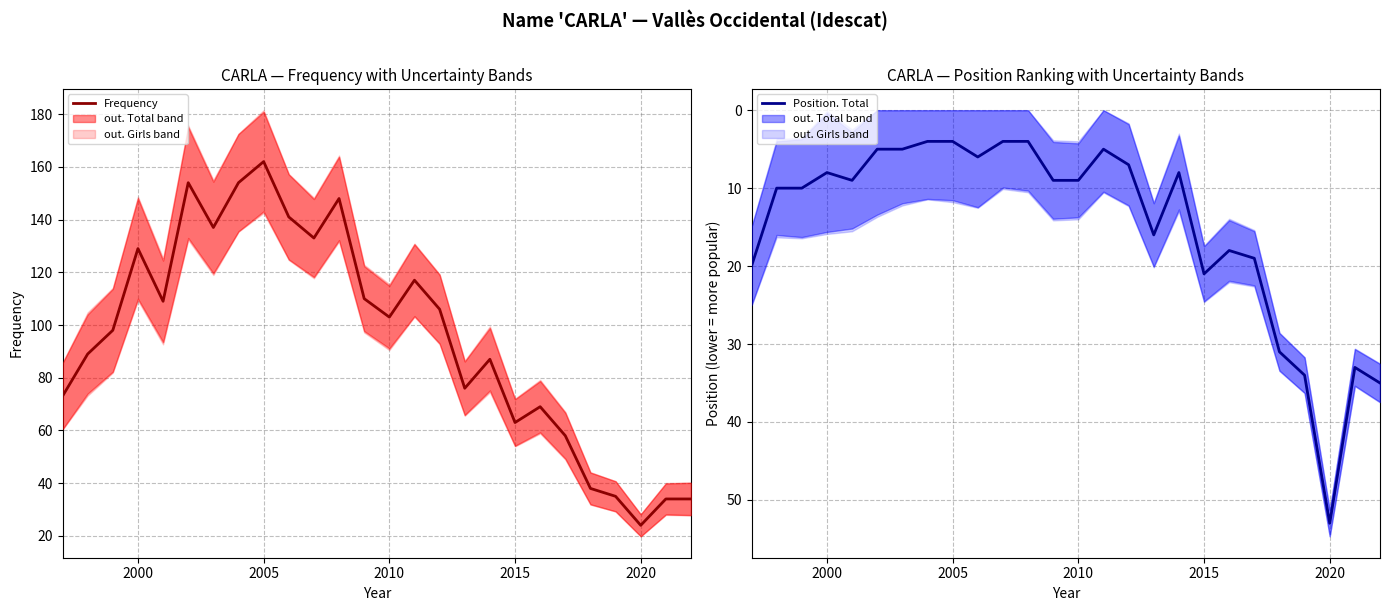

The Position. Total series shows 21 at 2015. True or false?

True